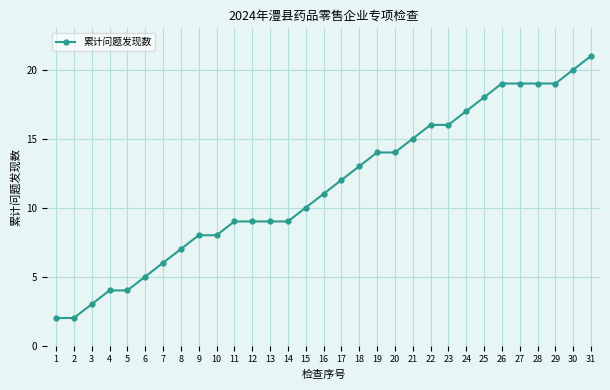

Is it true that the value at 29 is 28?

False